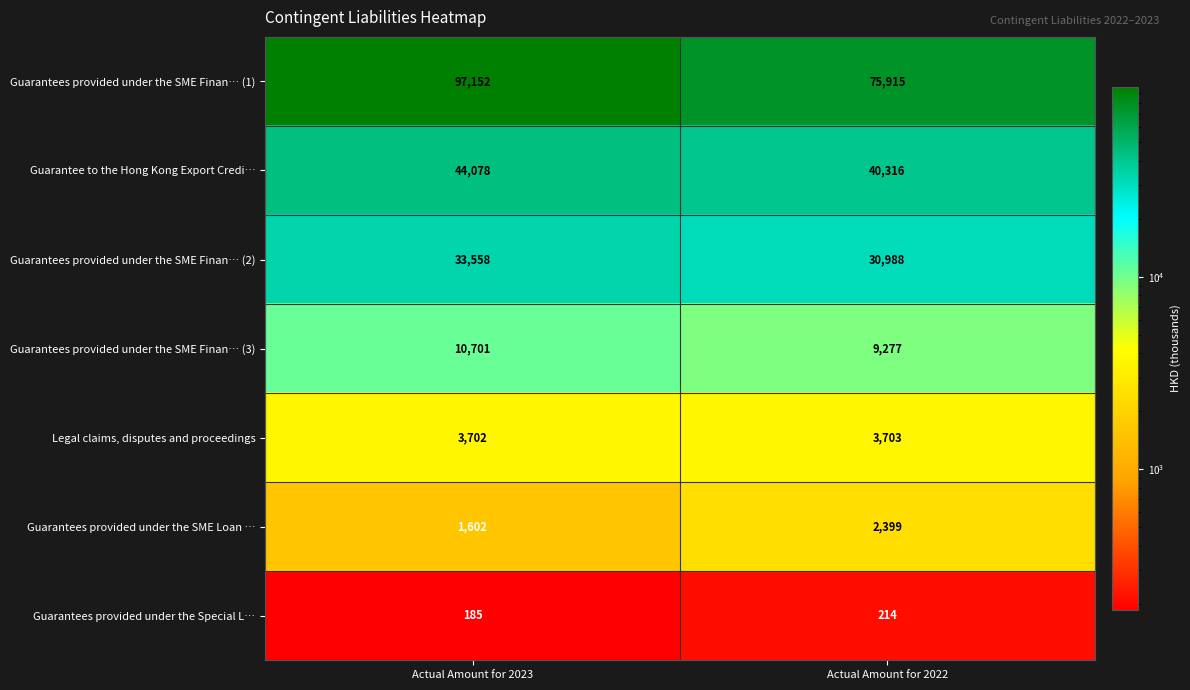

What is the average value of the Guarantee to the Hong Kong Export Credi… series?

42197